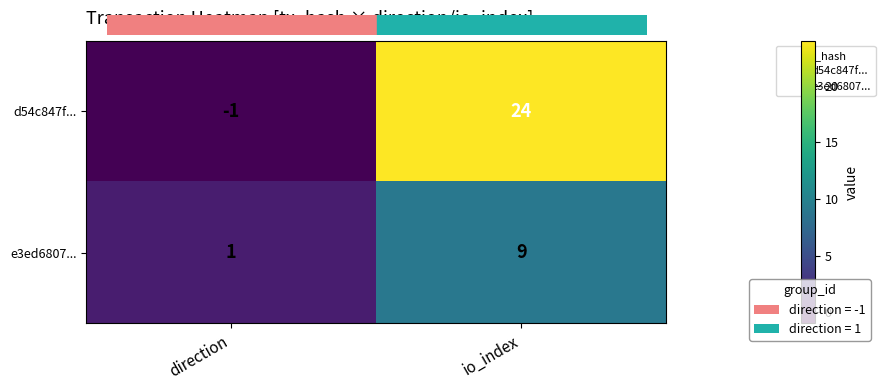

What is the difference between the d54c847f... values at io_index and direction?

25